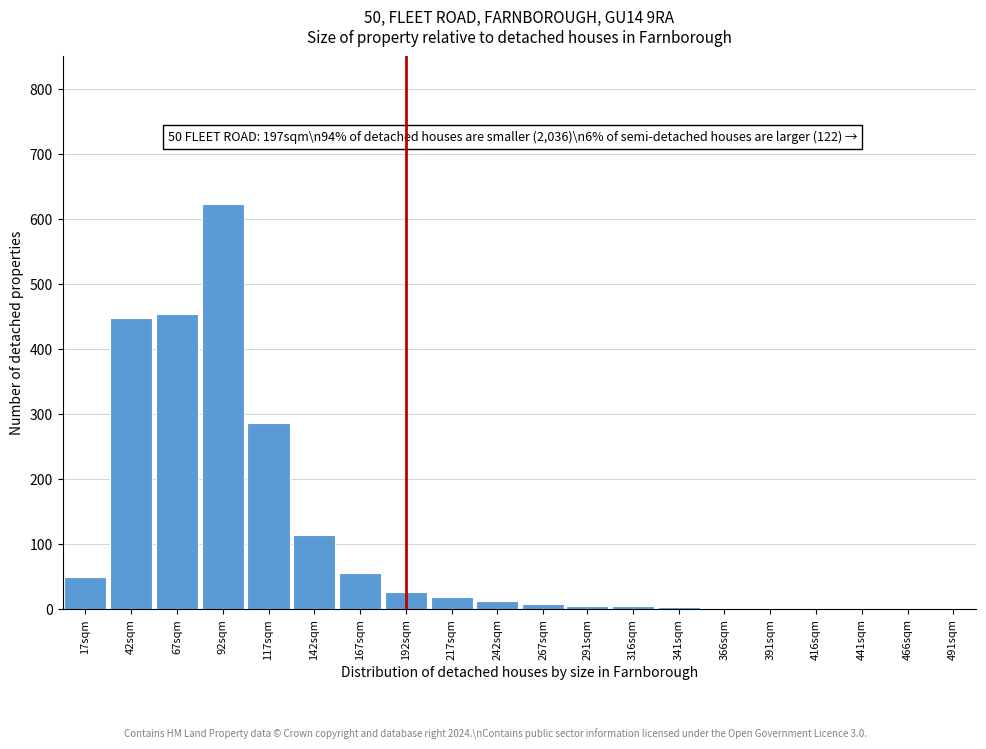

True or false: the data shows 639 at 67sqm.

False